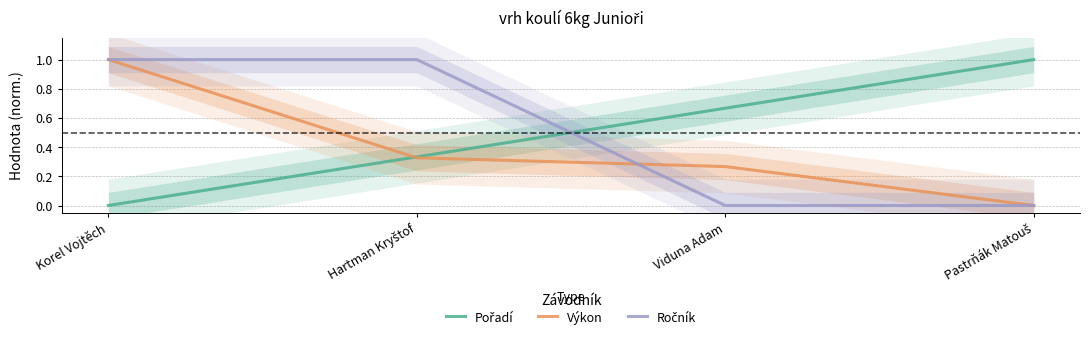

At how many categories does at least one series exceed 0?

4